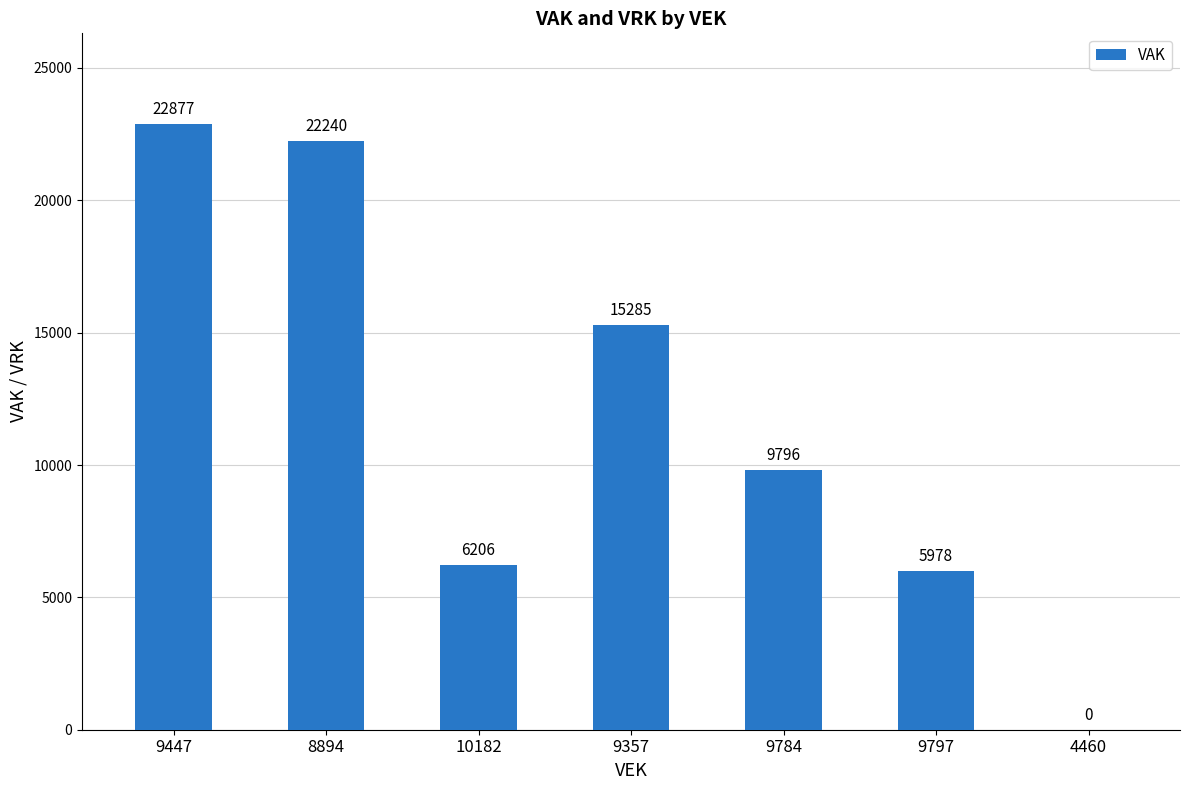

What is the sum of all values?

82382